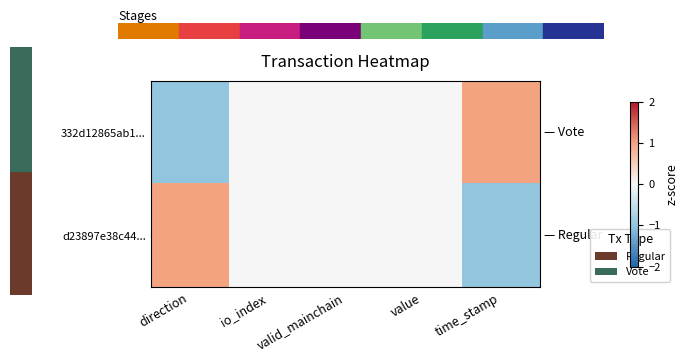

Reading left to right, what are all the values shown in this chart?

332d12865ab1...: direction=-1	io_index=0	valid_mainchain=0	value=0	time_stamp=1
d23897e38c44...: direction=1	io_index=0	valid_mainchain=0	value=0	time_stamp=-1